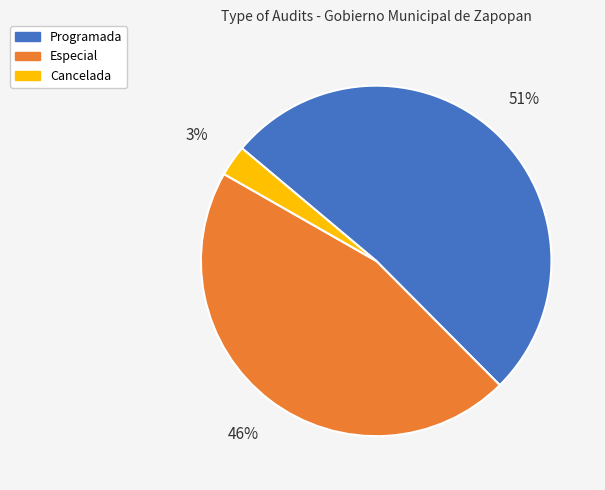

Which category accounts for the majority?

Programada